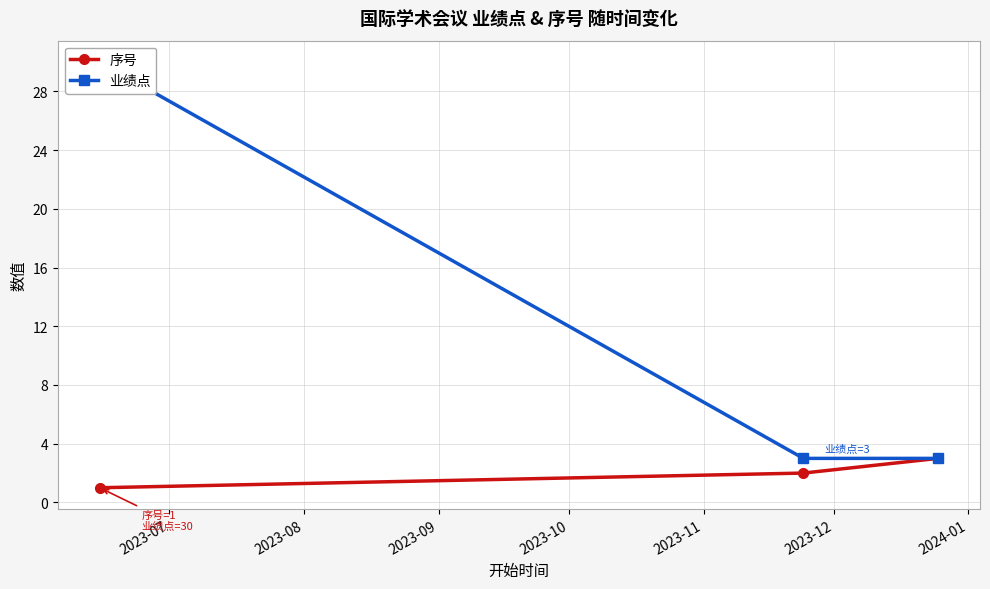

How many data points in 业绩点 are above 3?

1